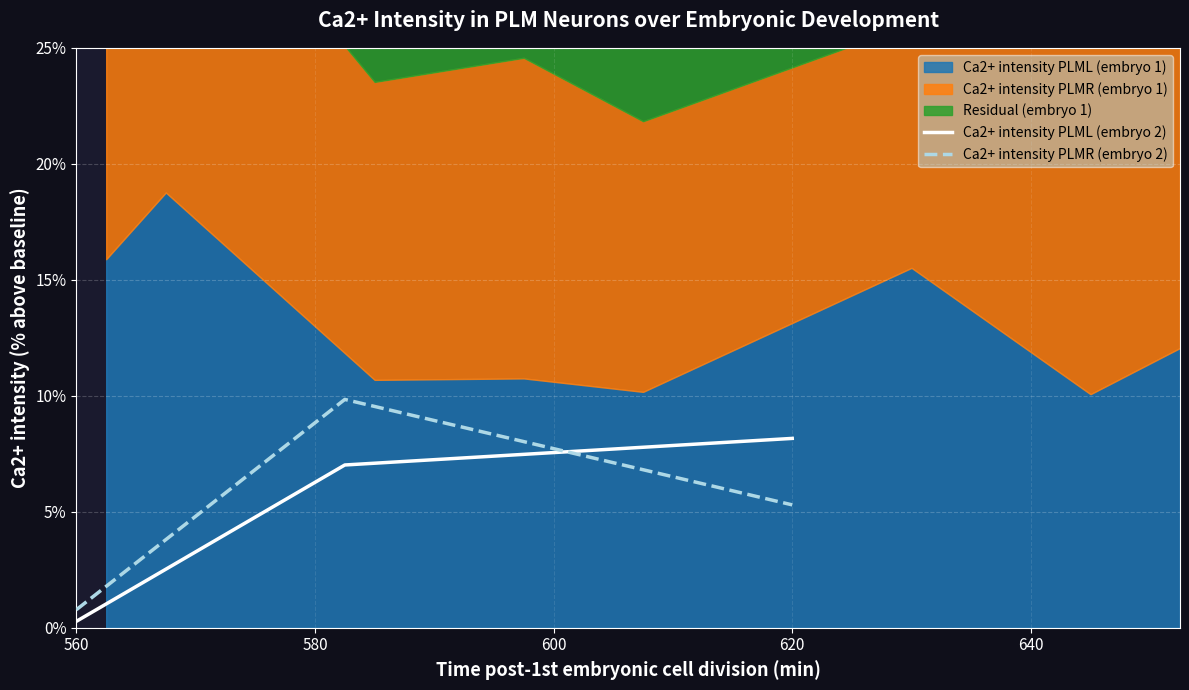

At which label does Ca2+ intensity PLML (embryo 2) reach its minimum?

560